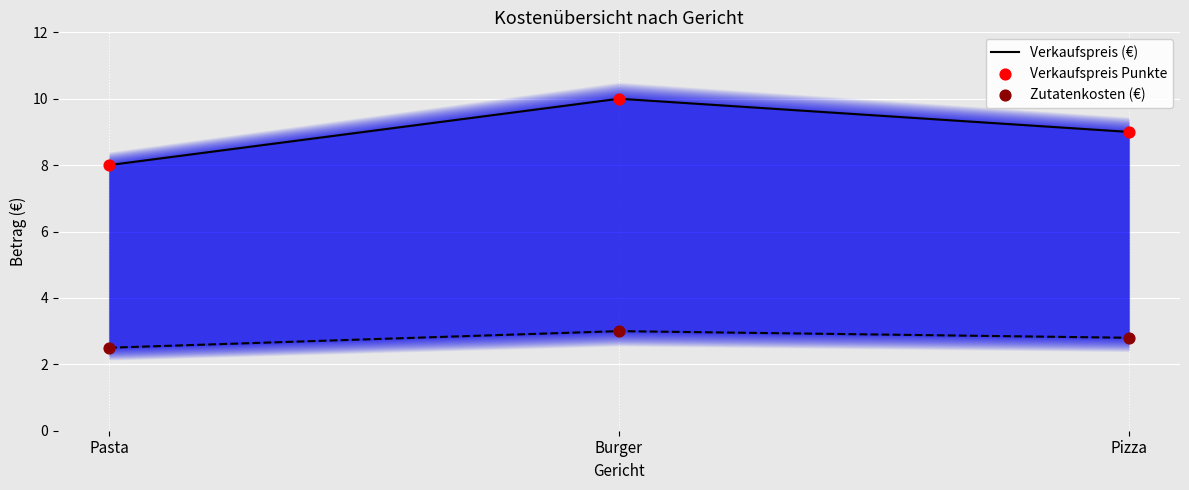

Is the value of Verkaufspreis Punkte at Pasta greater than the value of Verkaufspreis (€) at Pasta?

No